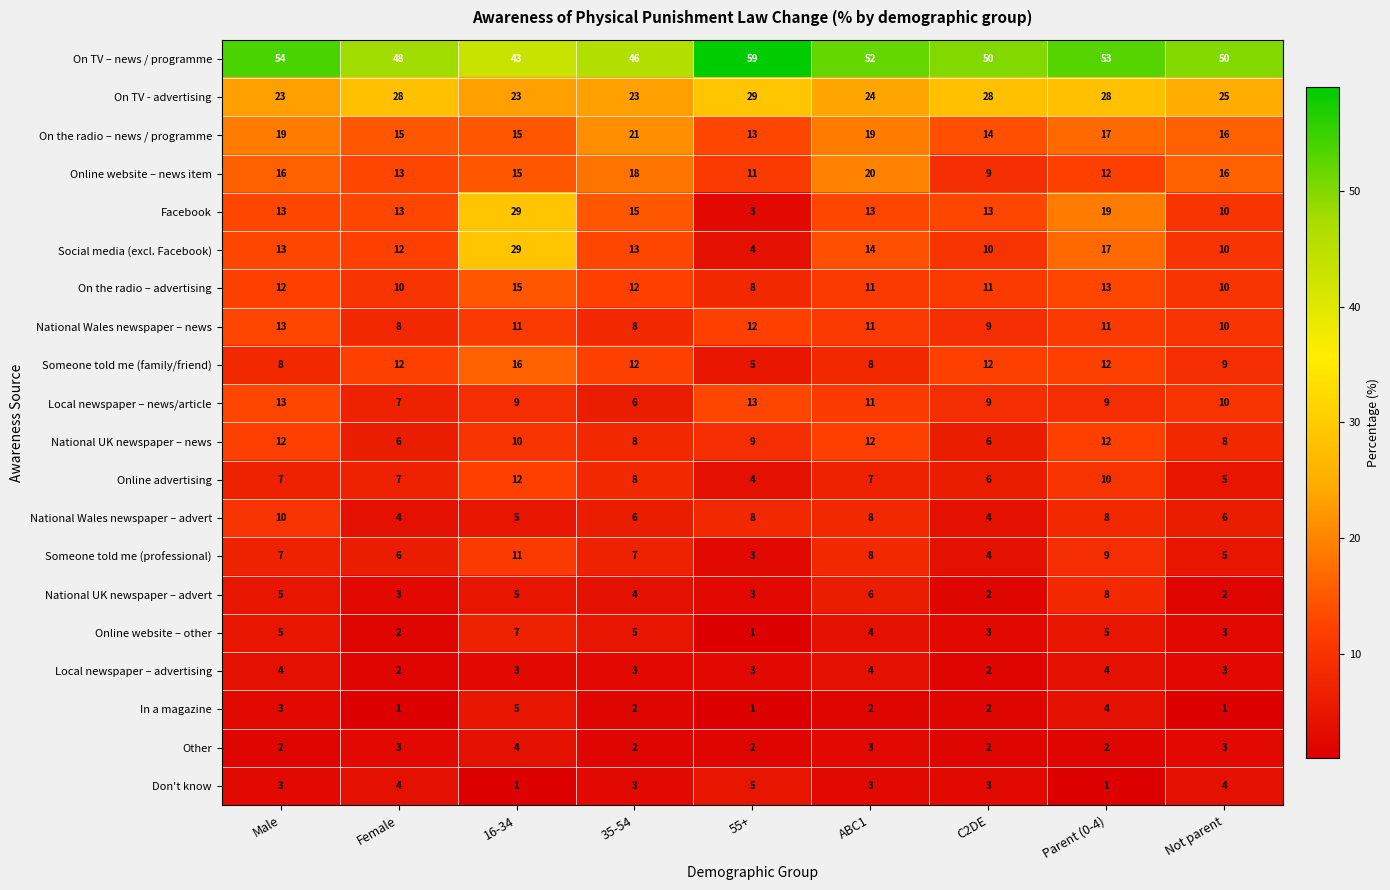

The Someone told me (family/friend) series shows 17 at Female. True or false?

False